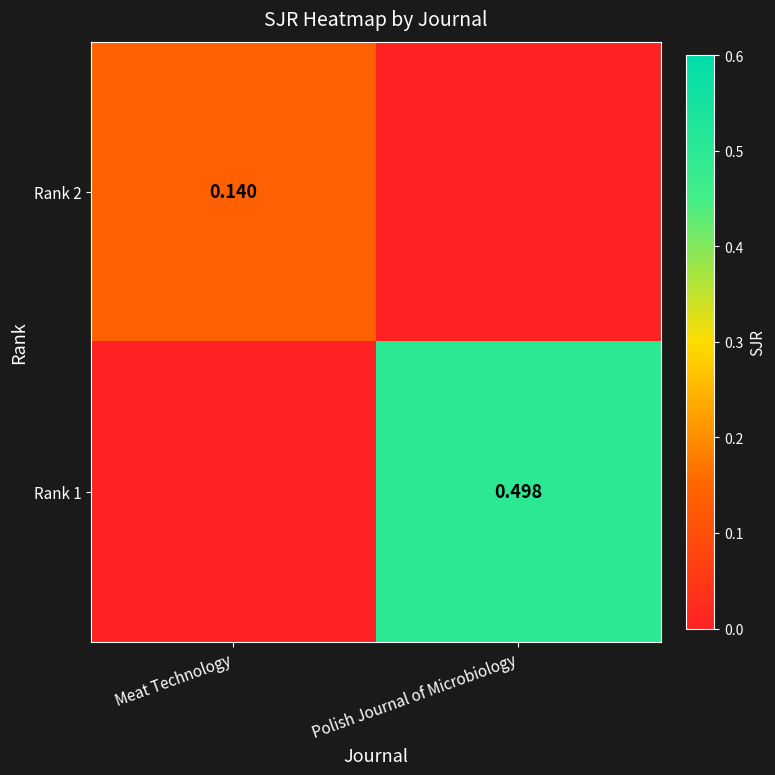

How many Rank 1 values are between 0 and 1?

2